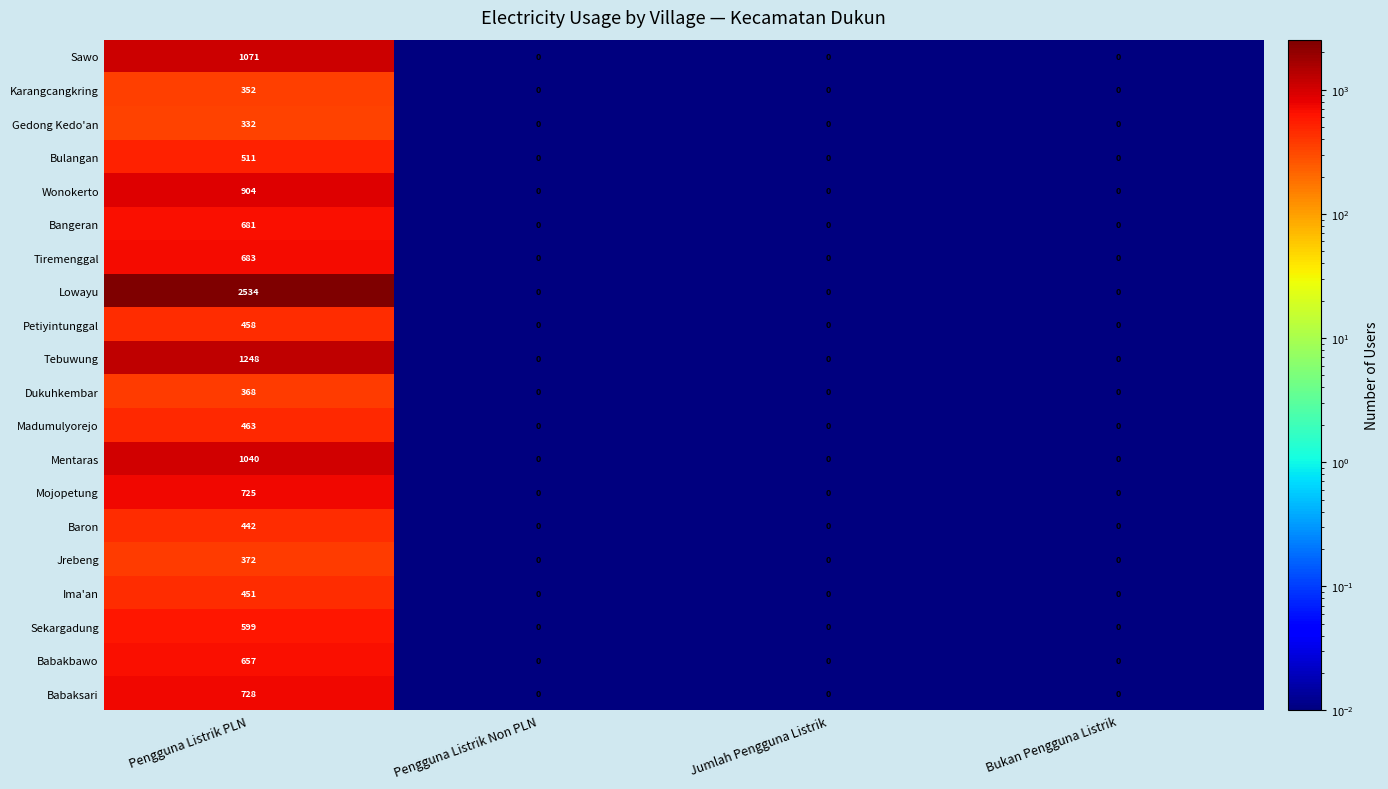

List the series in order of their peak value, lowest first.

Gedong Kedo'an, Karangcangkring, Dukuhkembar, Jrebeng, Baron, Ima'an, Petiyintunggal, Madumulyorejo, Bulangan, Sekargadung, Babakbawo, Bangeran, Tiremenggal, Mojopetung, Babaksari, Wonokerto, Mentaras, Sawo, Tebuwung, Lowayu